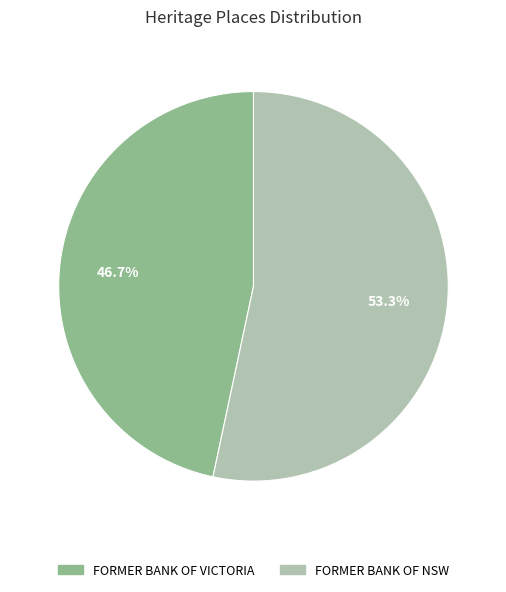

To the nearest percent, what portion does FORMER BANK OF VICTORIA represent?

47%